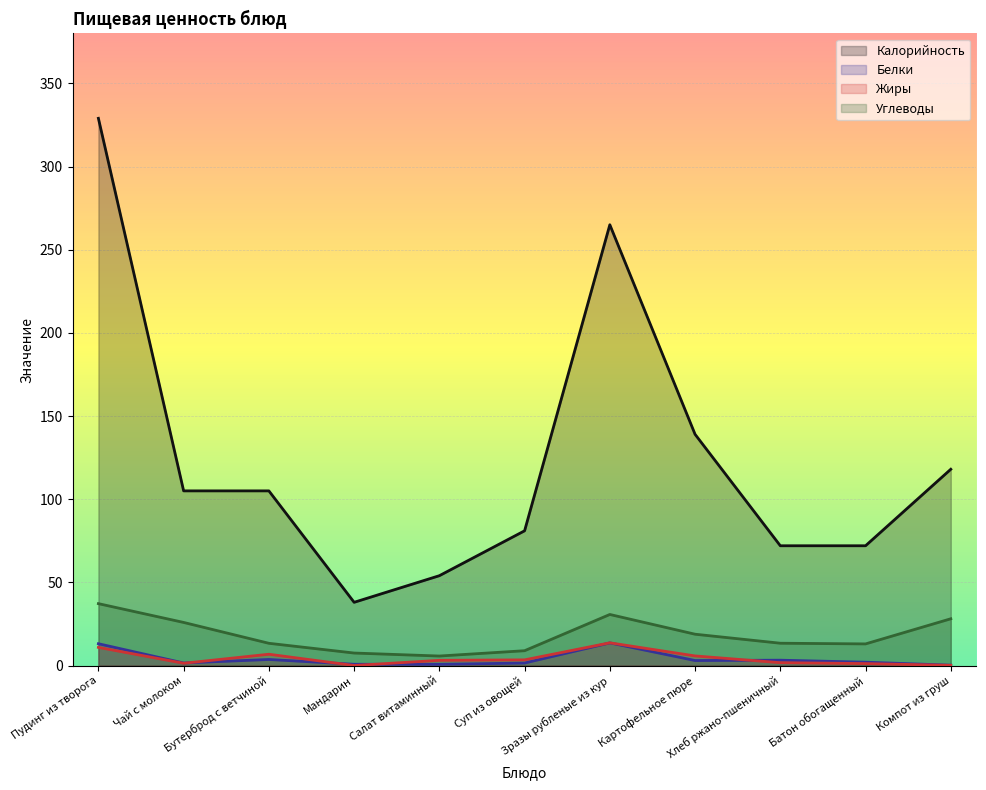

True or false: Углеводы and Белки intersect in this chart.

False